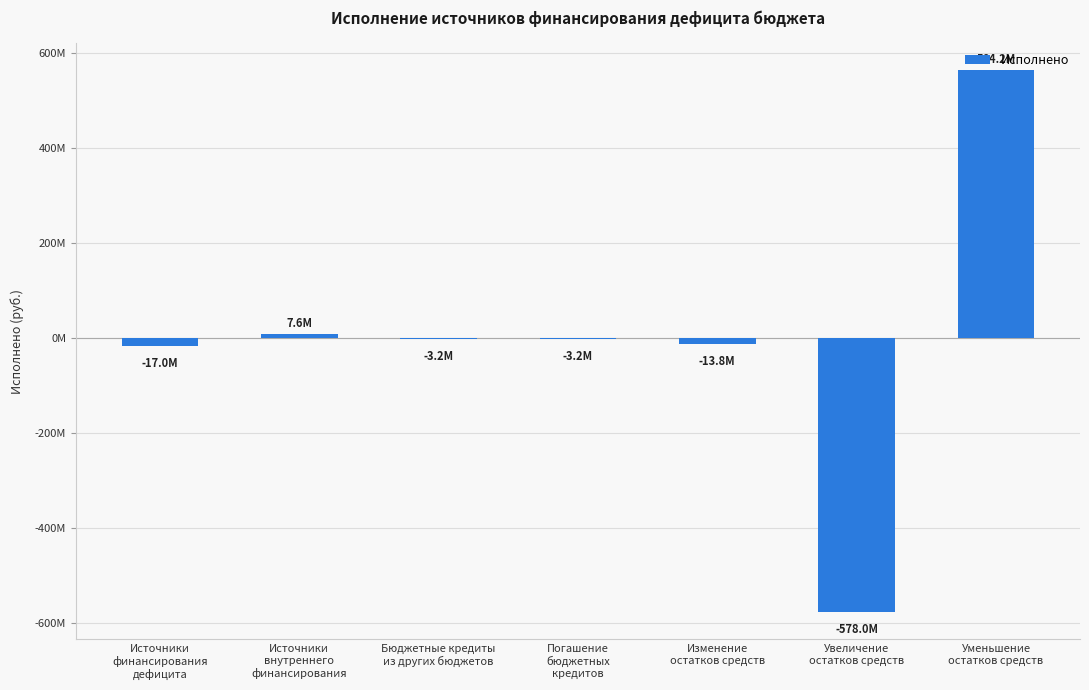

What is the value of the 3rd bar from the left?

-3198877.3